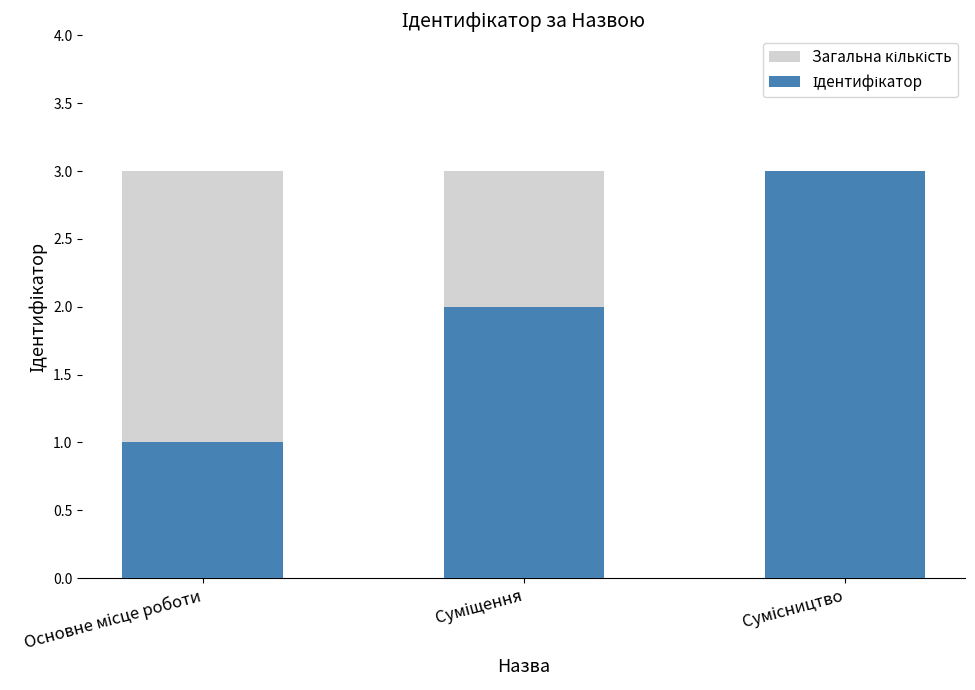

What is the label of the 3rd bar from the right?

Основне місце роботи